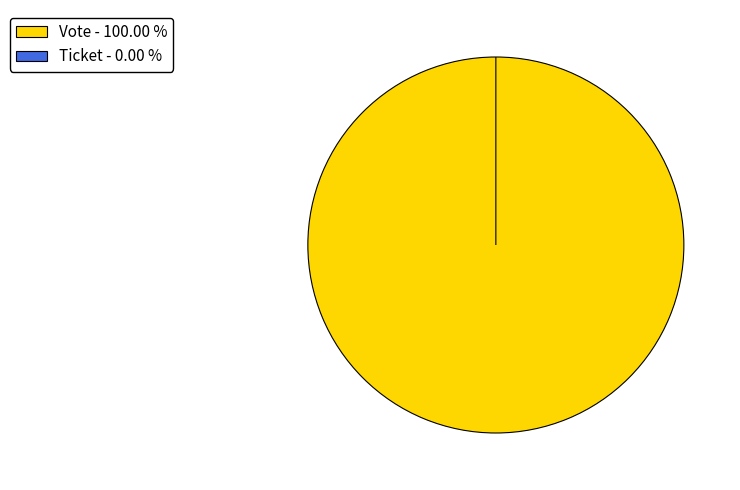

How many segments does this pie chart have?

2